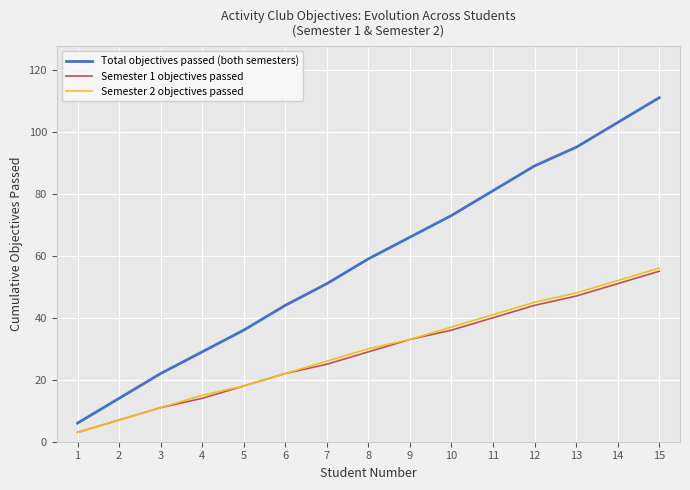

Count the number of categories in the chart.

15